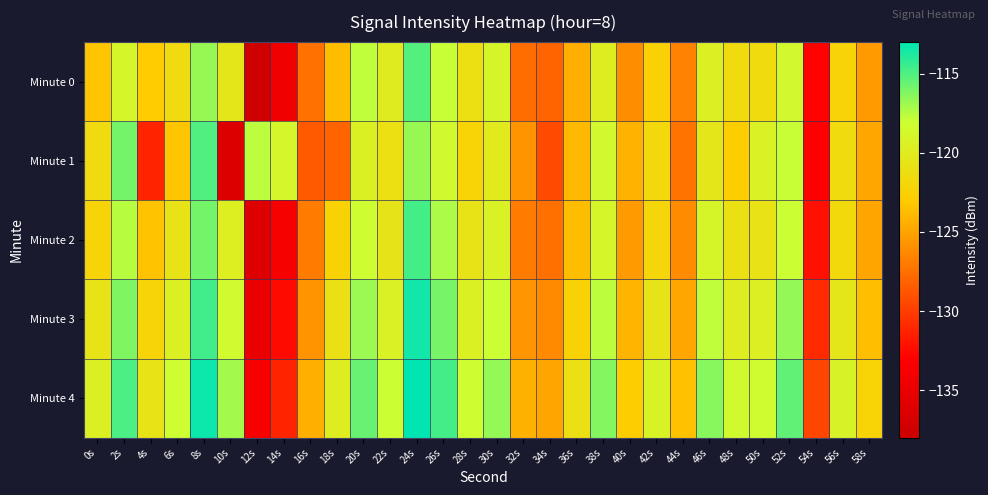

Which category has the lowest value across all series?

12s